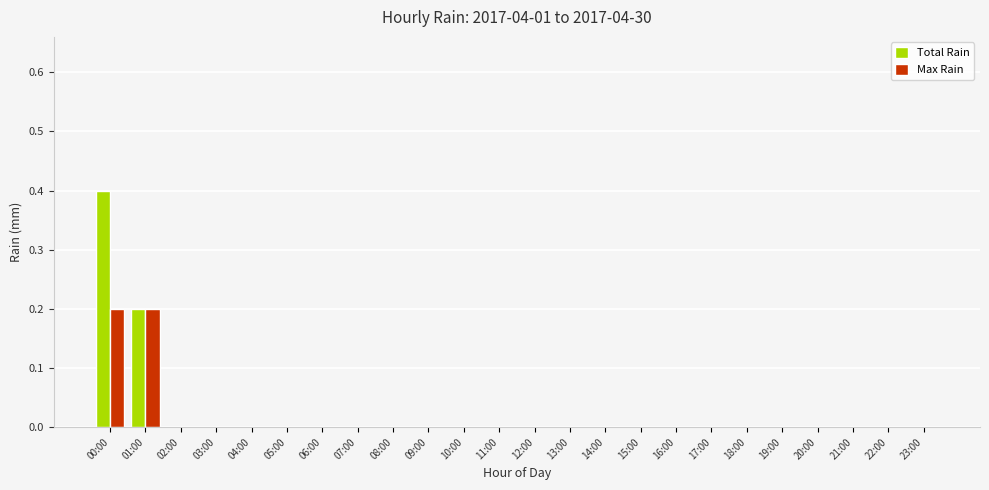

At which category is the sum across all series the highest?

00:00